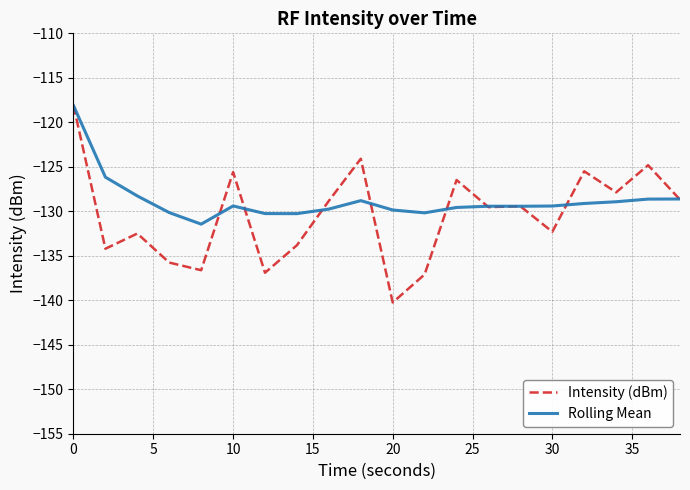

Which series has the widest spread of values?

Intensity (dBm)